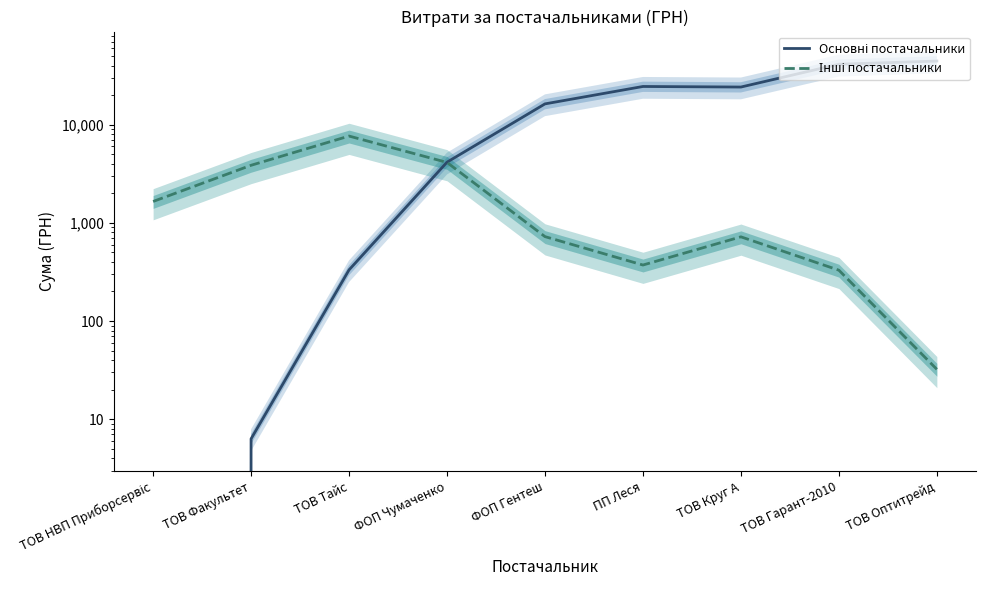

What is the maximum value shown in the chart?

44406.3